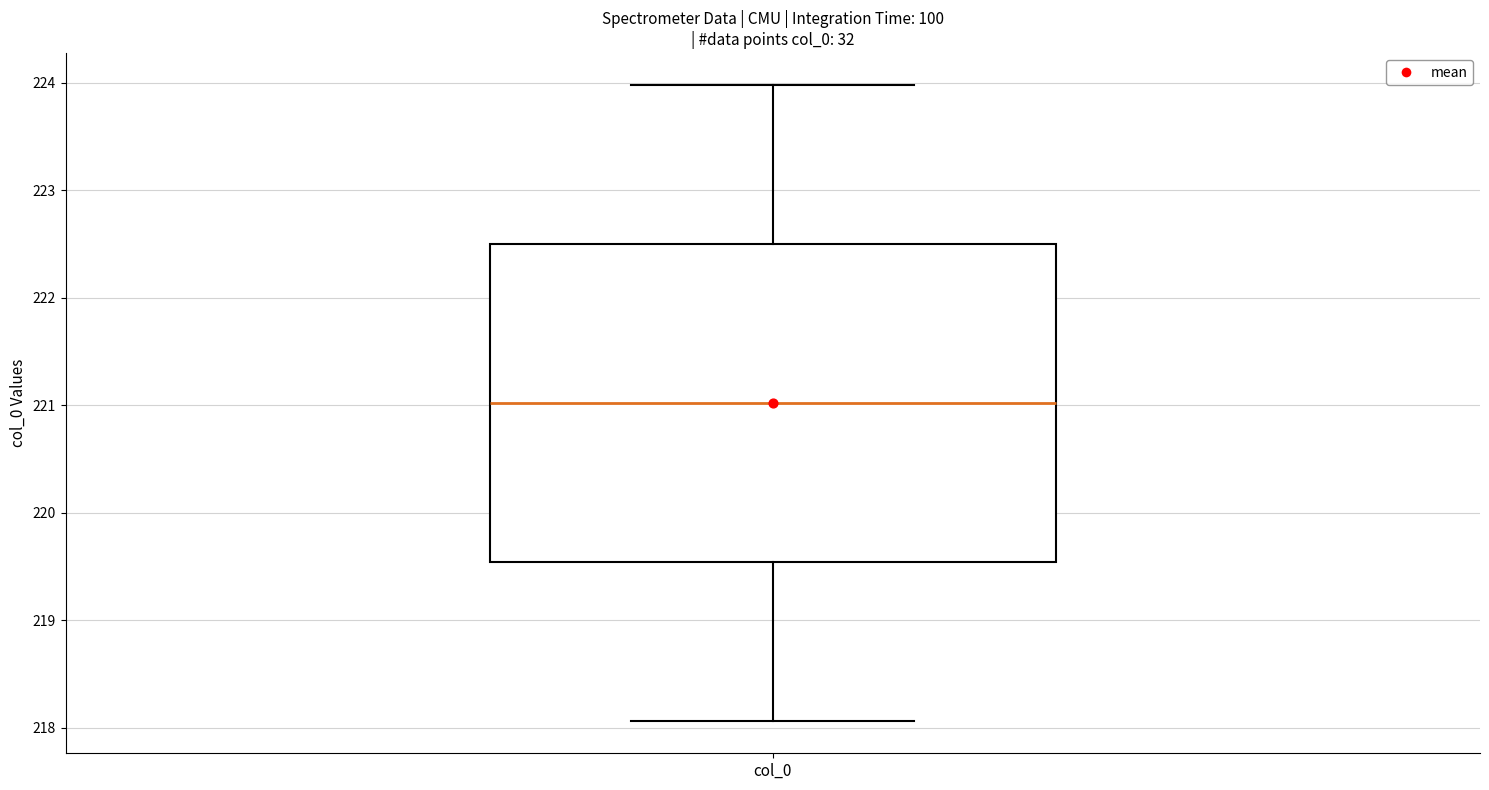

Transcribe this box plot: give where the median line is, the range the box spans, and where the two whiskers end, as read against the y-axis. The values are not printed on the chart, so give them approximately, as read against the axis.

median 221.0, box 219.5 to 222.5, whiskers 218.1 to 224.0